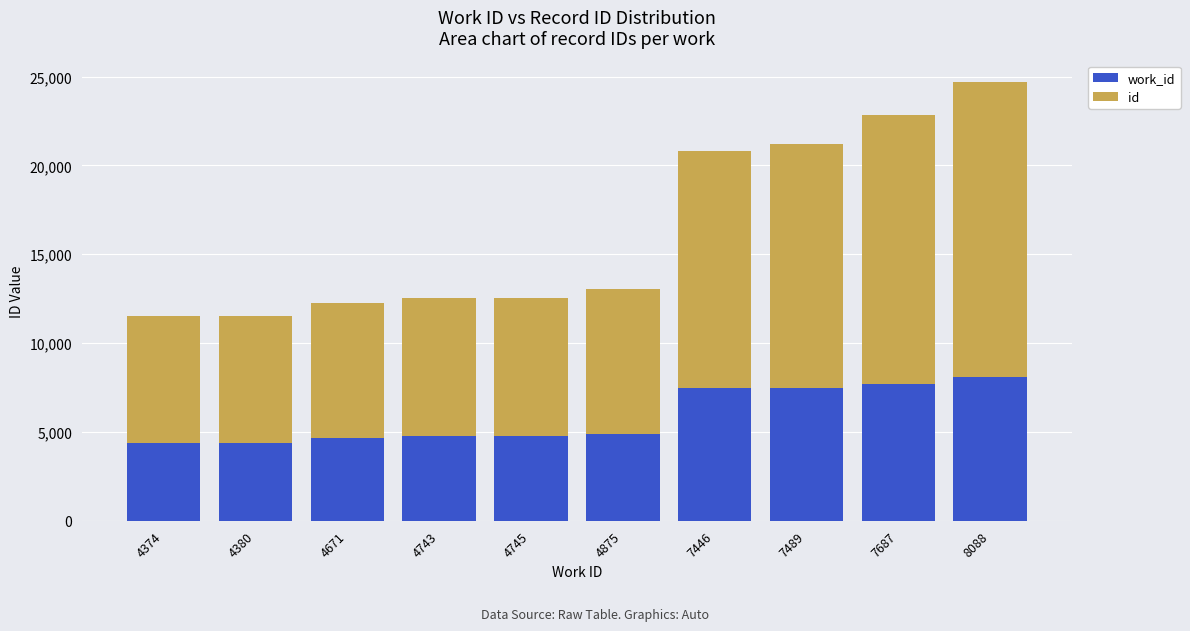

At which category is the sum across all series the highest?

8088